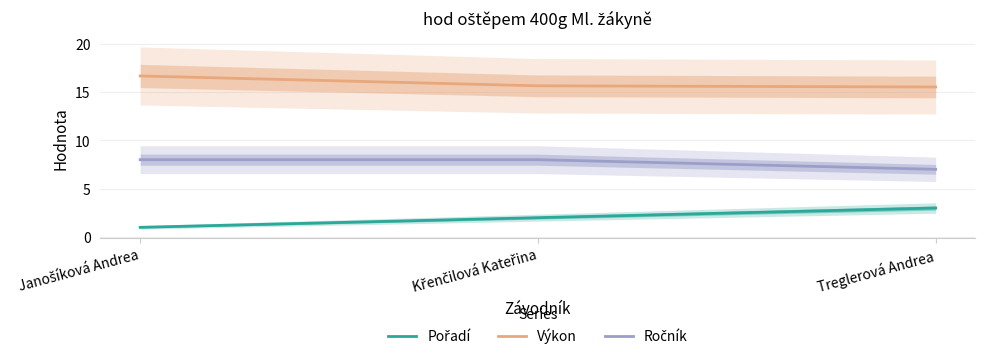

Reading right to left, transcribe all the data shown in this chart.

Pořadí: 3.0	2.0	1.0
Výkon: 15.5	15.6	16.7
Ročník: 7.0	8.0	8.0